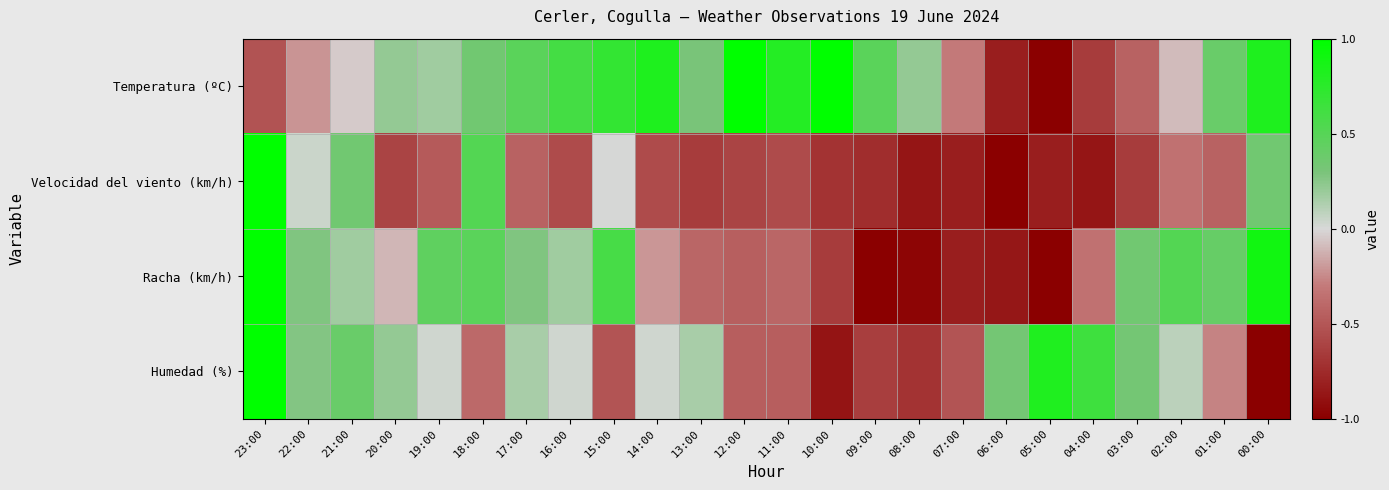

What is the minimum value shown in the chart?

-1.0